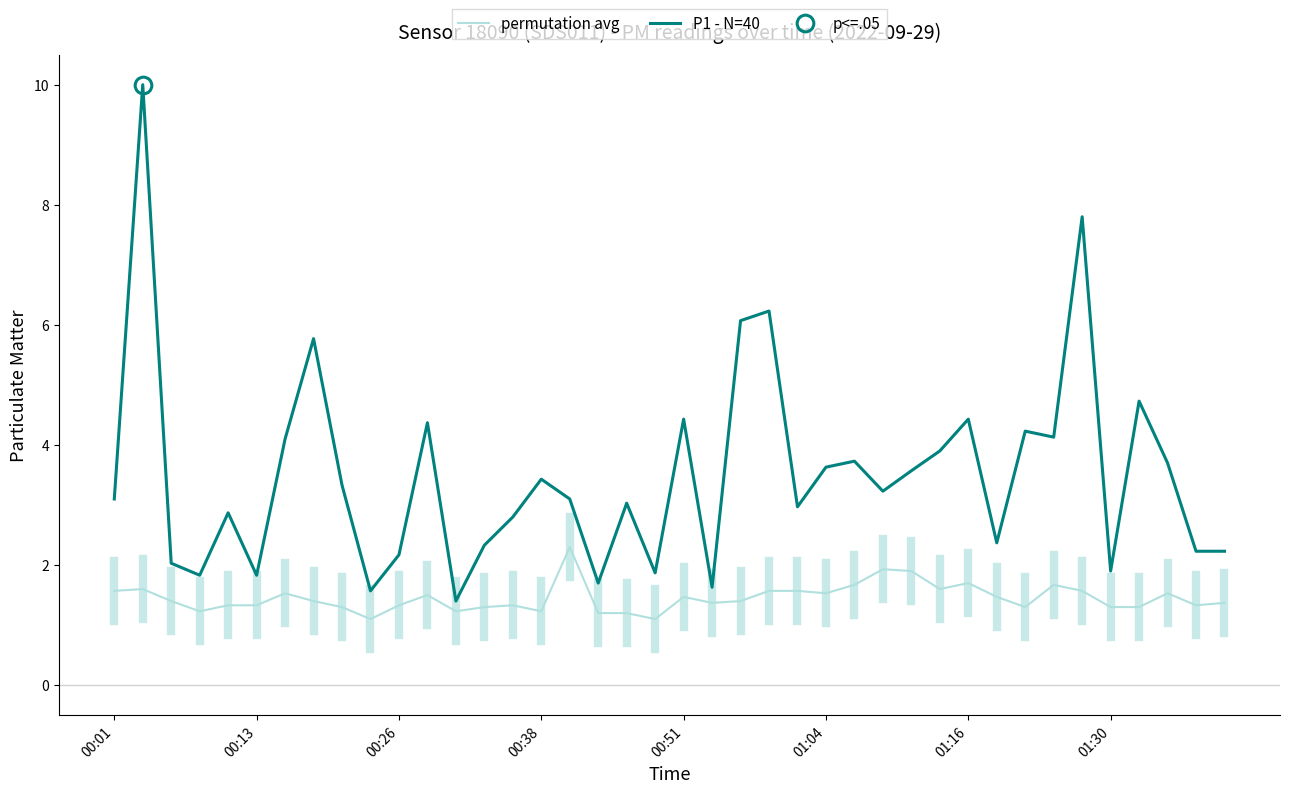

True or false: P1 - N=40 has a value of 3.4 at 00:38.

True